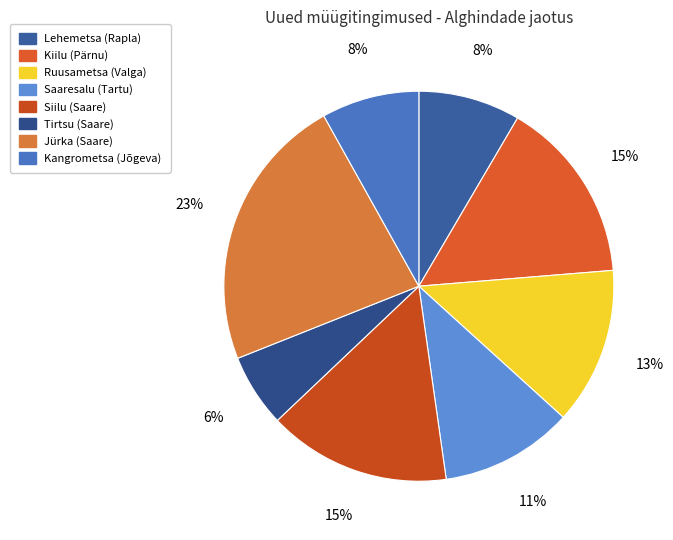

Count the number of slices in the pie.

8